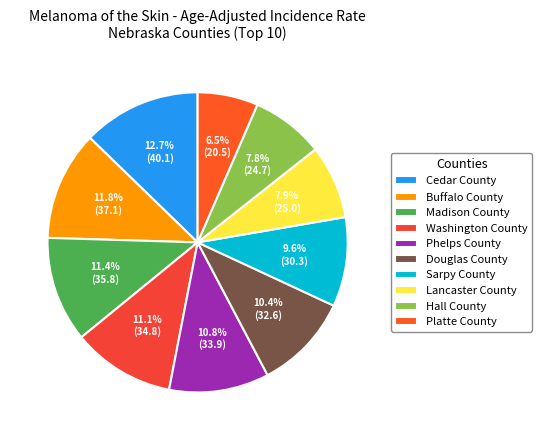

What is the smallest slice in the pie chart?

Platte County